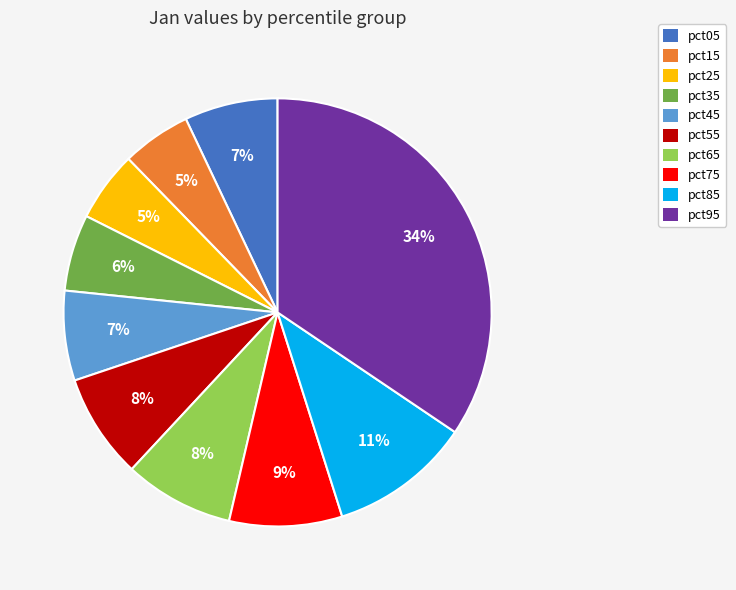

To the nearest percent, what is the average slice percentage?

10%